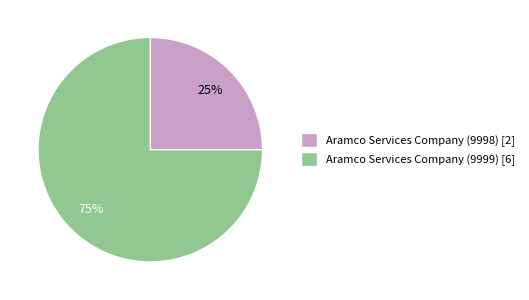

Between Aramco Services Company (9999) [6] and Aramco Services Company (9998) [2], which is larger?

Aramco Services Company (9999) [6]